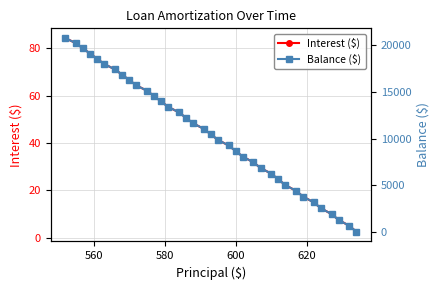

What is the difference between the maximum and minimum values in the Interest ($) series?

81.9